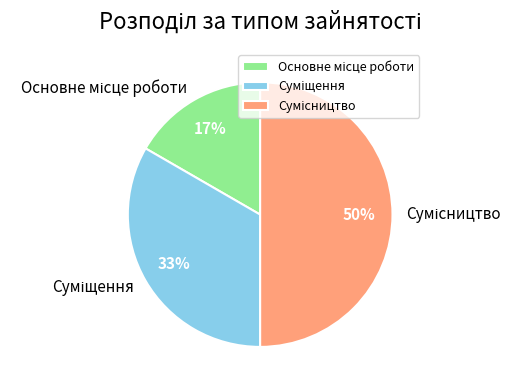

To the nearest percent, what is the difference between the largest and smallest slice percentages?

33%